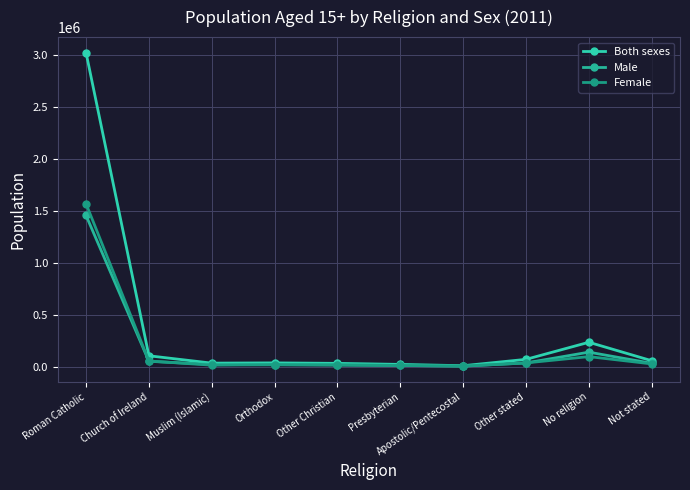

Reading left to right, list all the values displayed in this chart.

Both sexes: 3021241	103381	32620	34849	30346	20329	7736	68918	233524	55718
Male: 1454507	50389	19618	16644	13612	10200	3349	34303	138272	30616
Female: 1566734	52992	13002	18205	16734	10129	4387	34615	95252	25102